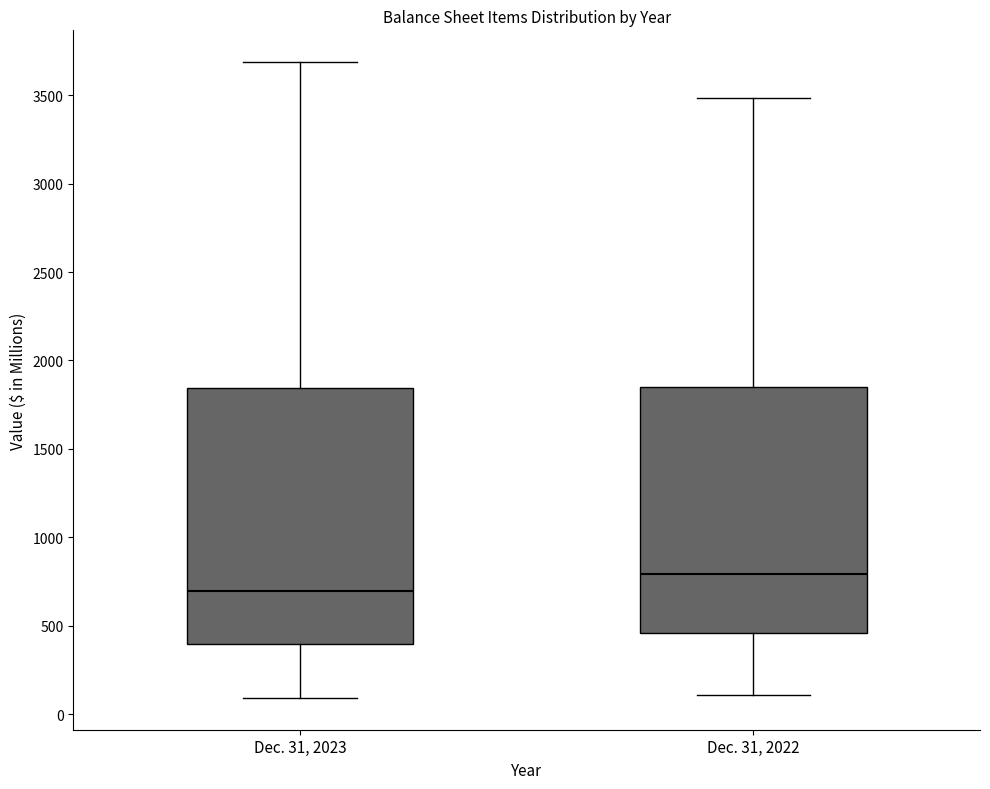

Which box's median line is the lowest?

Dec. 31, 2023